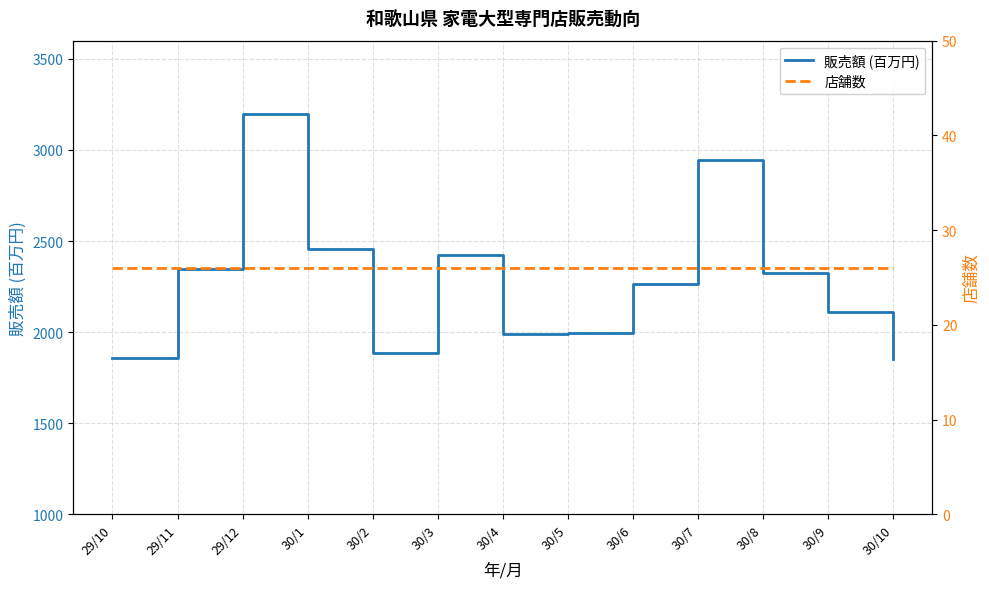

Where does the 販売額 (百万円) series first go above 2266?

29/11